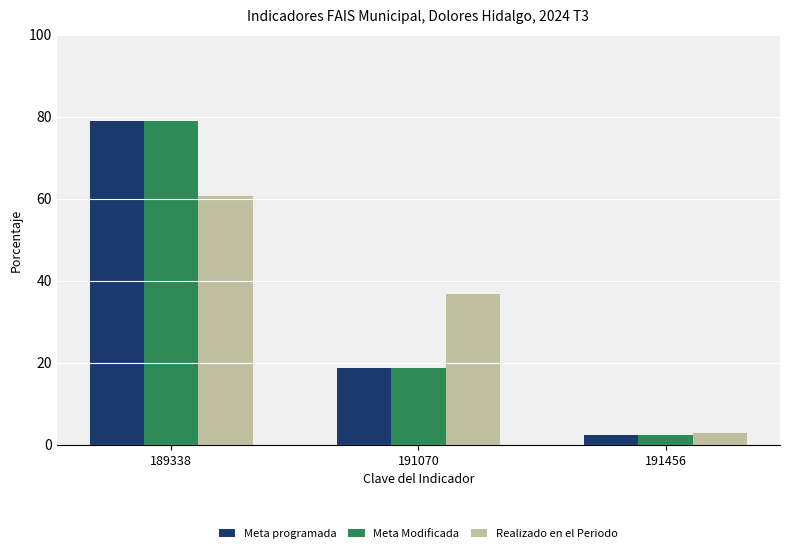

What is the difference between the maximum and minimum values in the Realizado en el Periodo series?

57.8